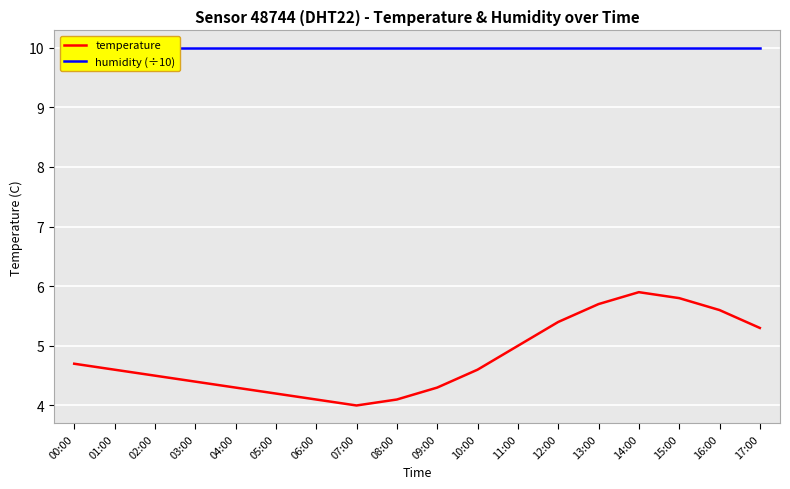

At which label does temperature reach its peak?

14:00